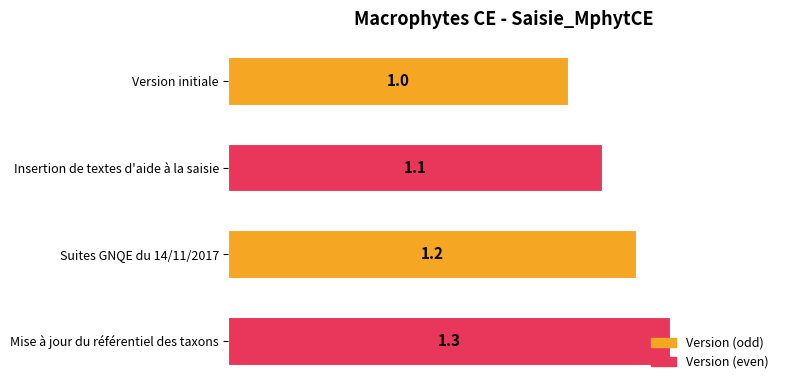

What is the ratio of the value at Mise à jour du référentiel des taxons to the value at Suites GNQE du 14/11/2017?

1.1